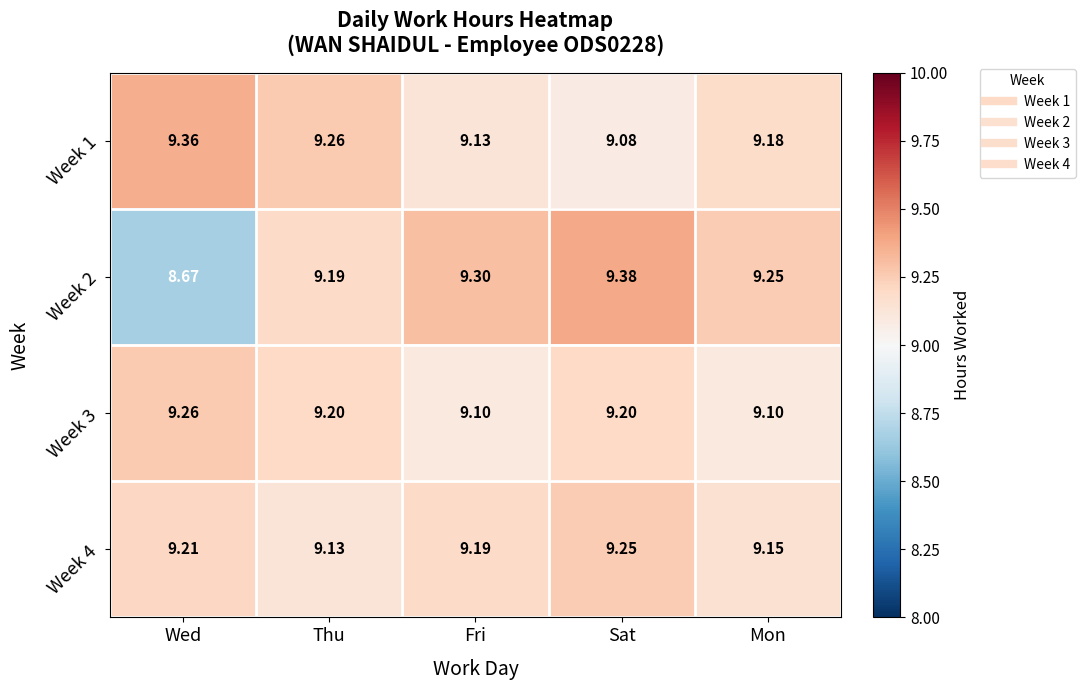

Which series has the widest spread of values?

Week 2